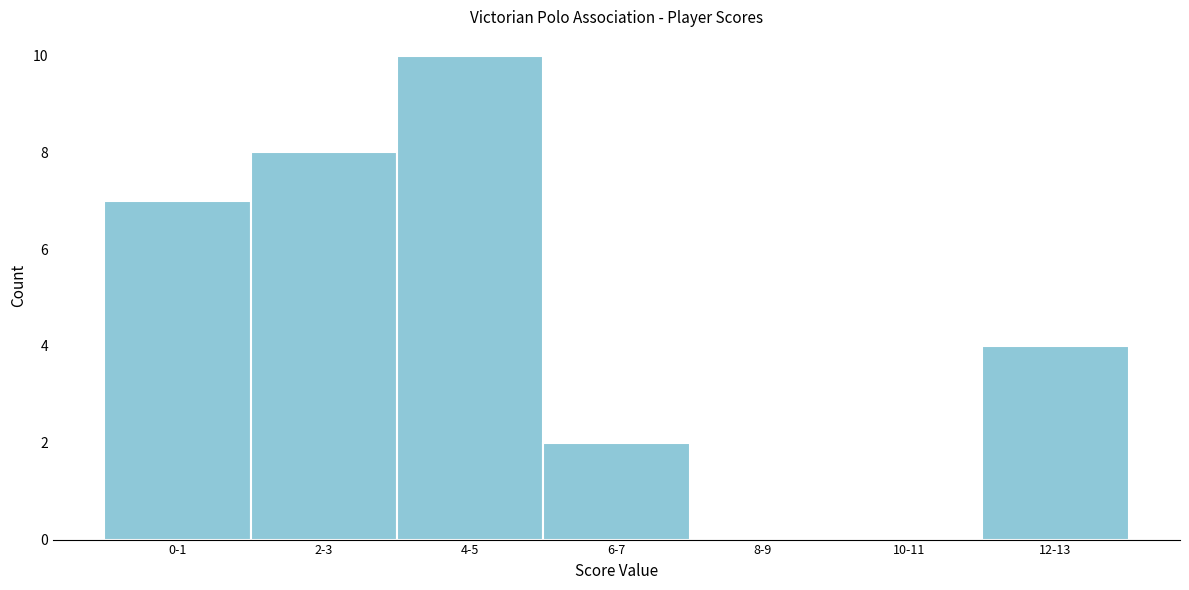

Reading left to right, what are all the values shown in this chart?

0-1=7	2-3=8	4-5=10	6-7=2	8-9=0	10-11=0	12-13=4